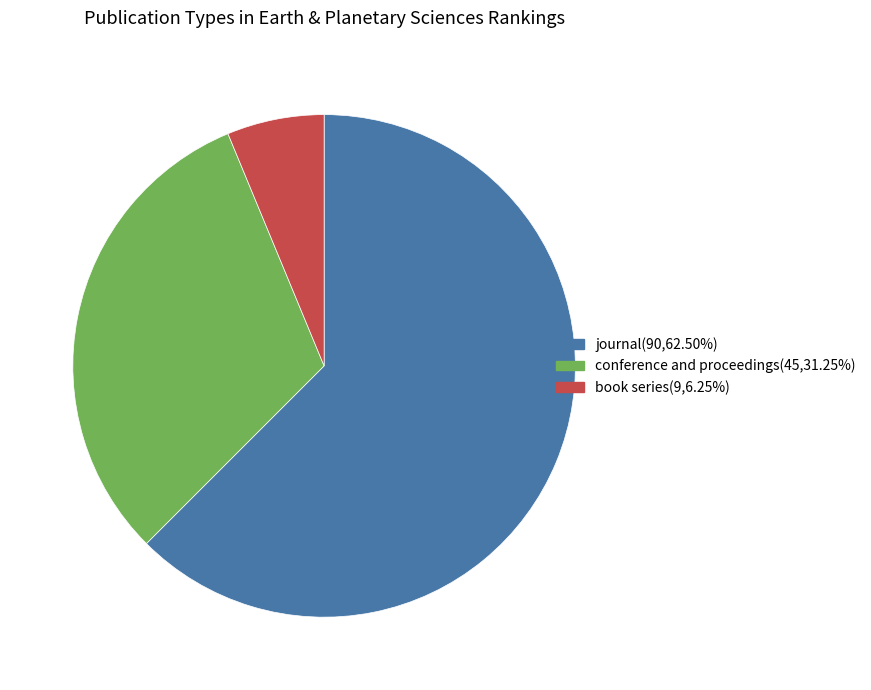

Approximately how many times larger is the value at journal compared to book series?

10.0